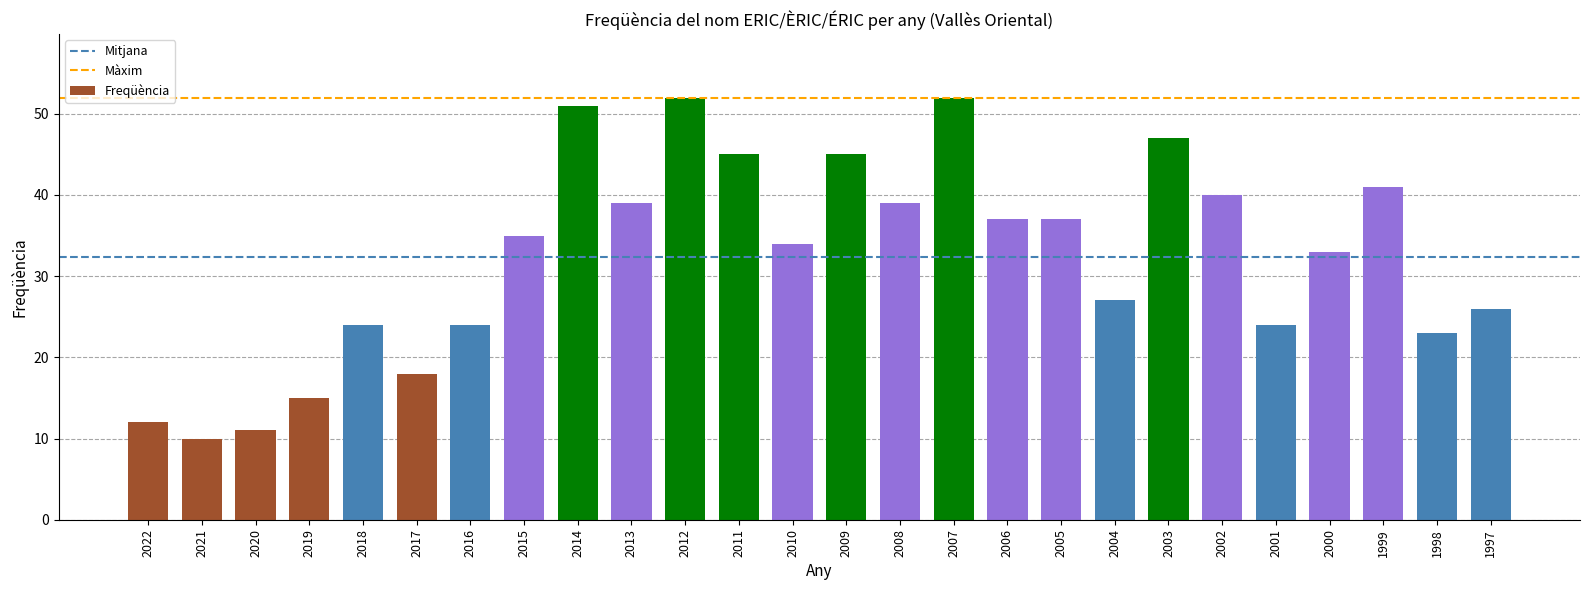

What is the value of the 22nd bar from the left?

24